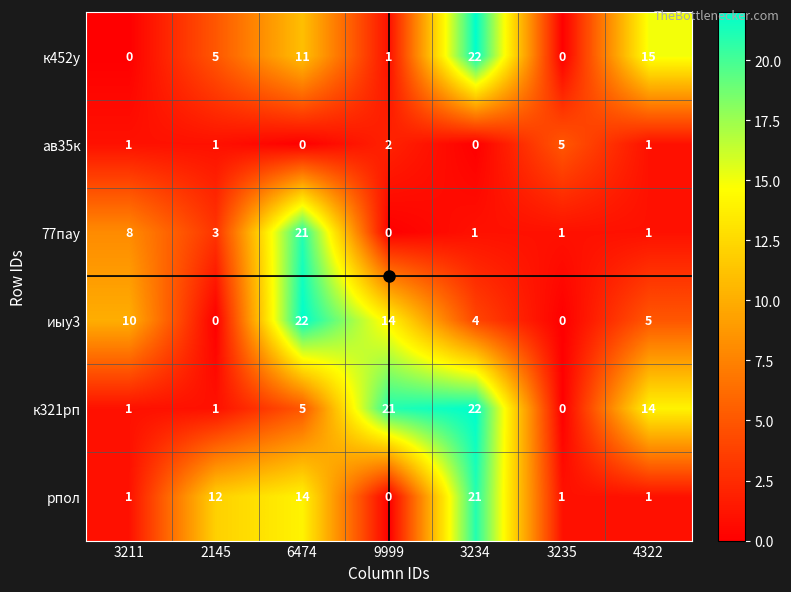

Count the number of categories in the chart.

7